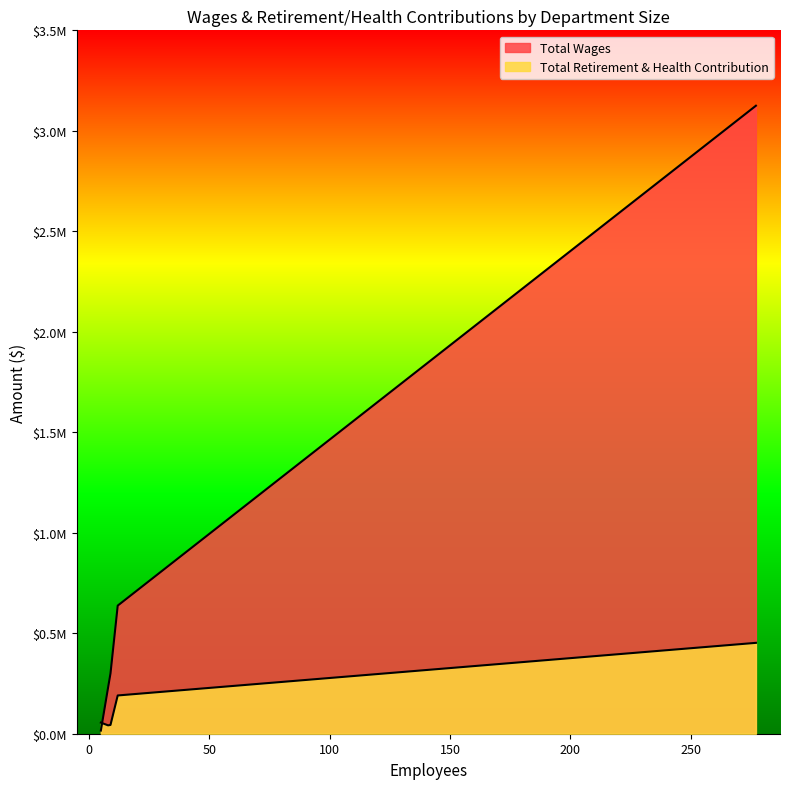

At how many categories does at least one series exceed 1881929?

1